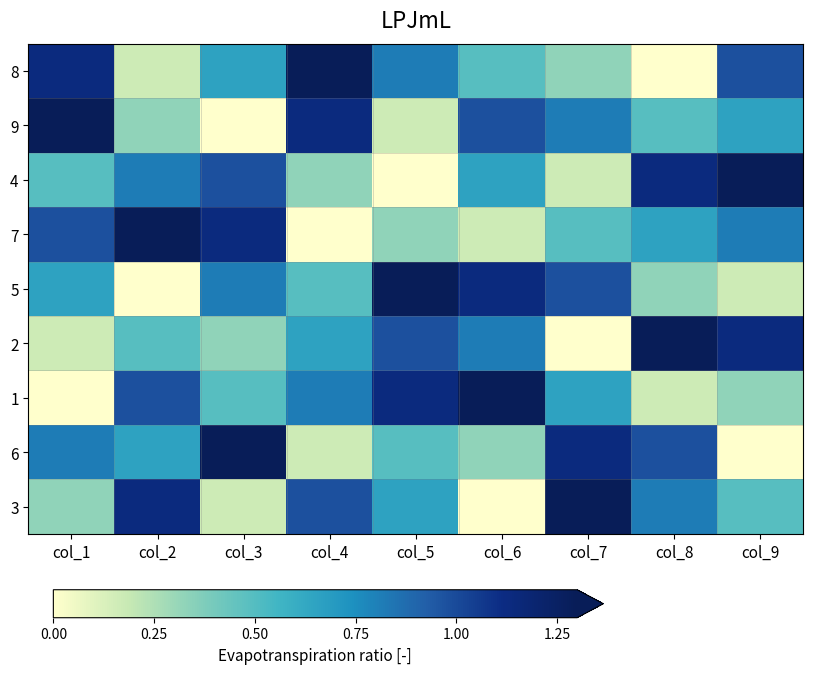

At which category is the sum across all series the highest?

col_1